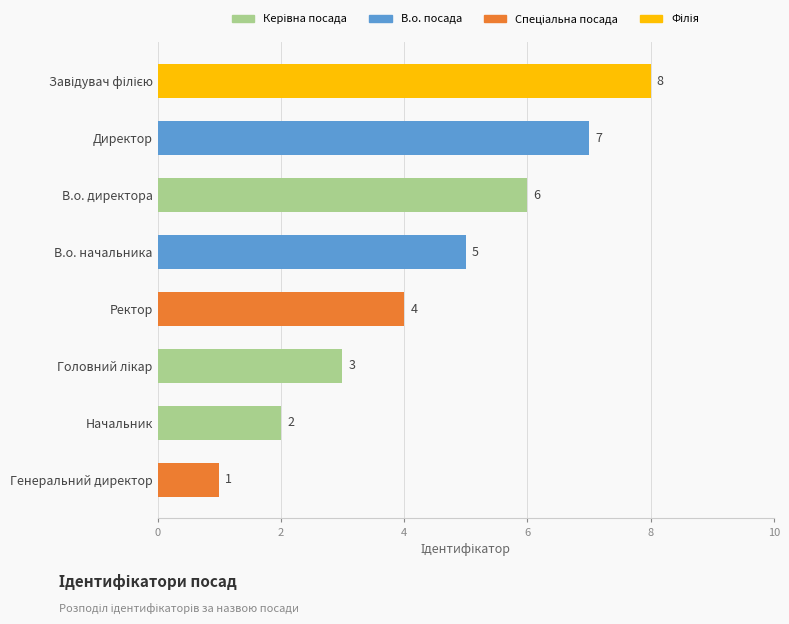

What is the sum of the values at Директор and Генеральний директор?

8